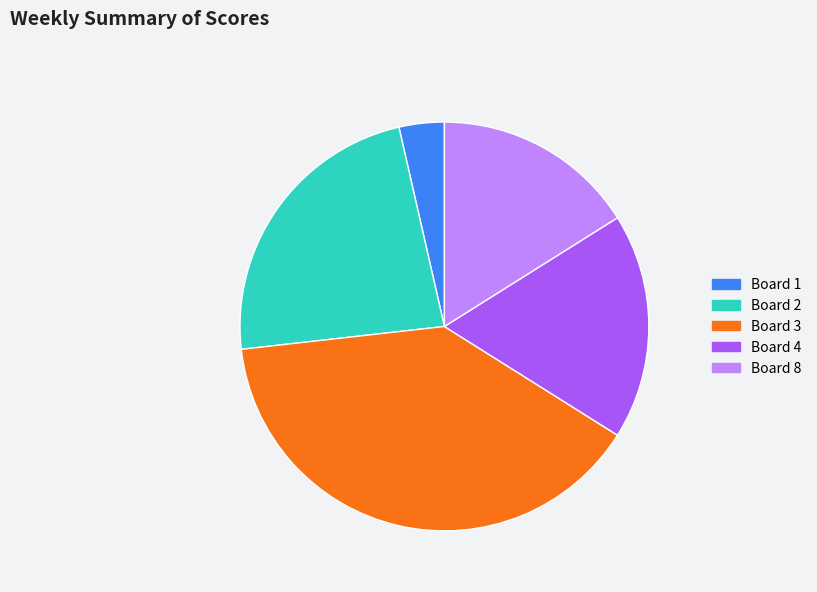

How many segments does this pie chart have?

5